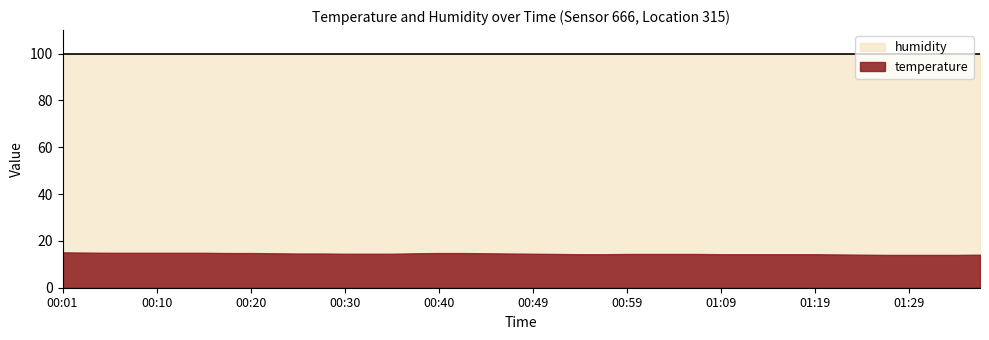

What is the label of the 5th point from the right?

01:26